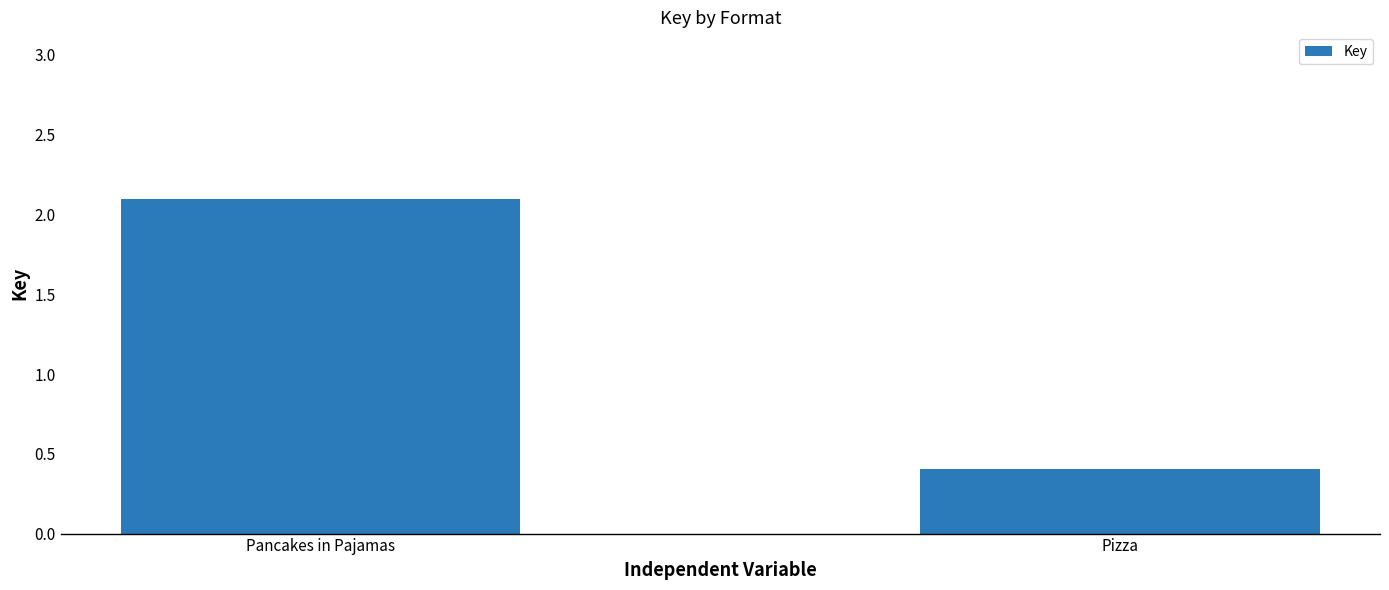

Which label corresponds to the smallest value in the chart?

Pizza